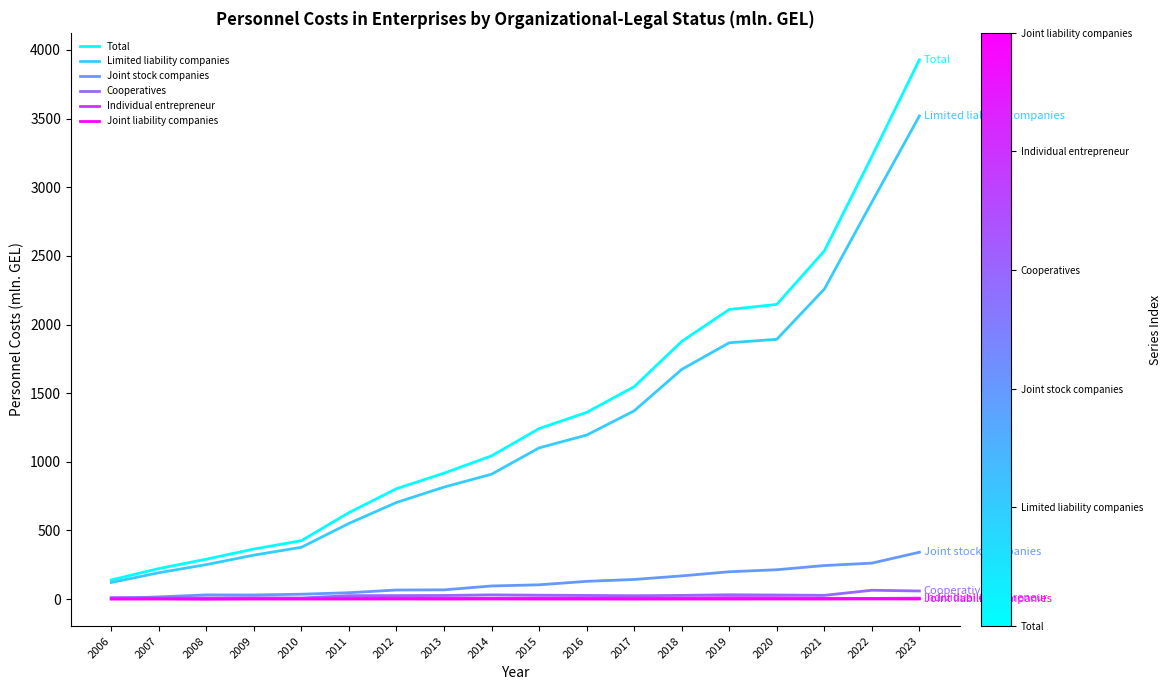

Which series changed the most between 2006 and 2018?

Total